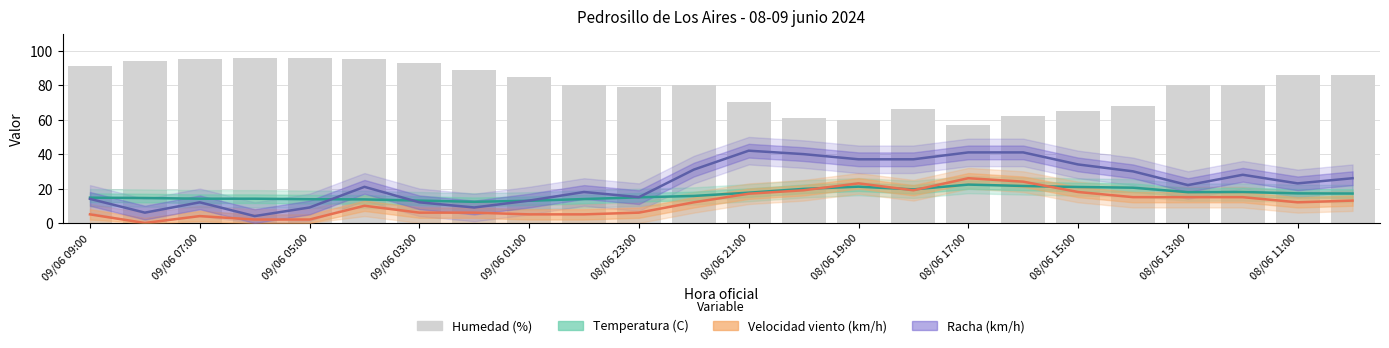

What are all the series names shown in the legend?

Temperatura (C), Velocidad viento (km/h), Racha (km/h), Humedad (%)